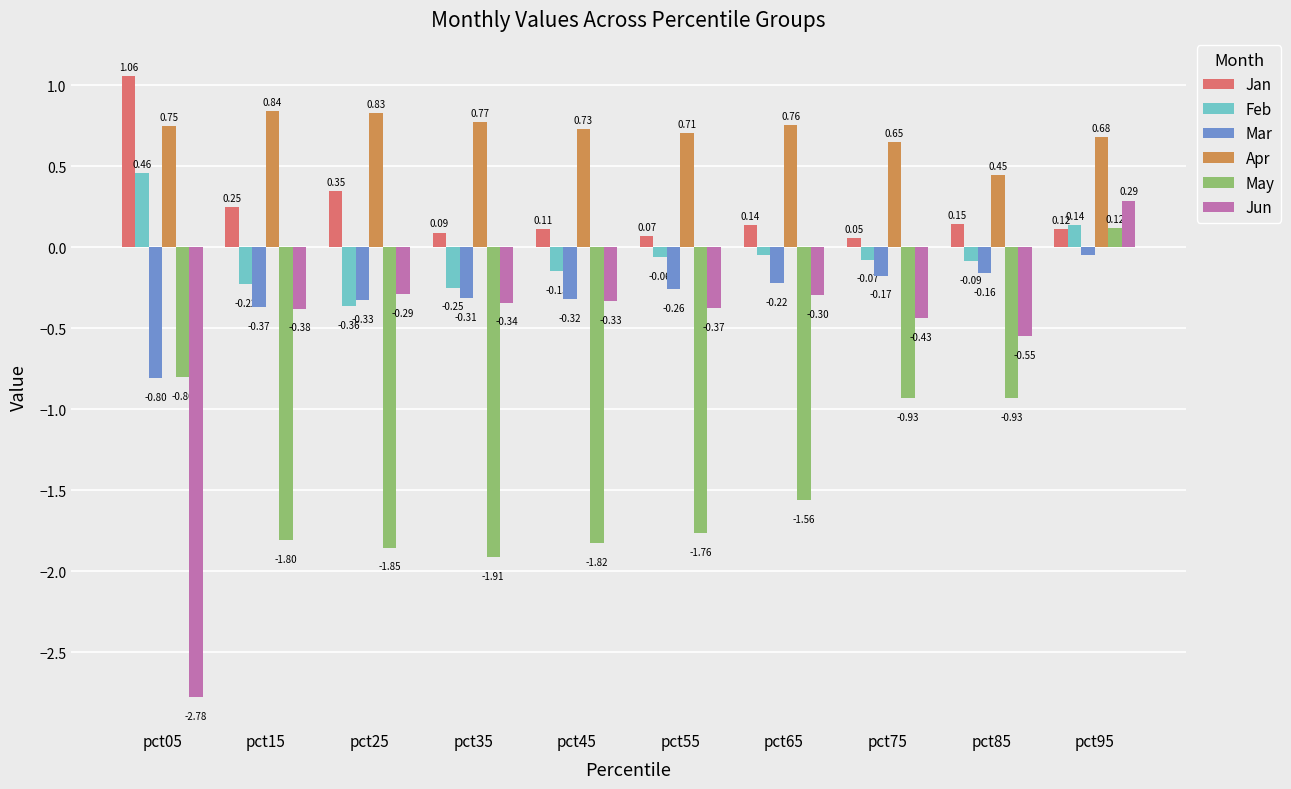

What is the average value of the Mar series?

-0.3